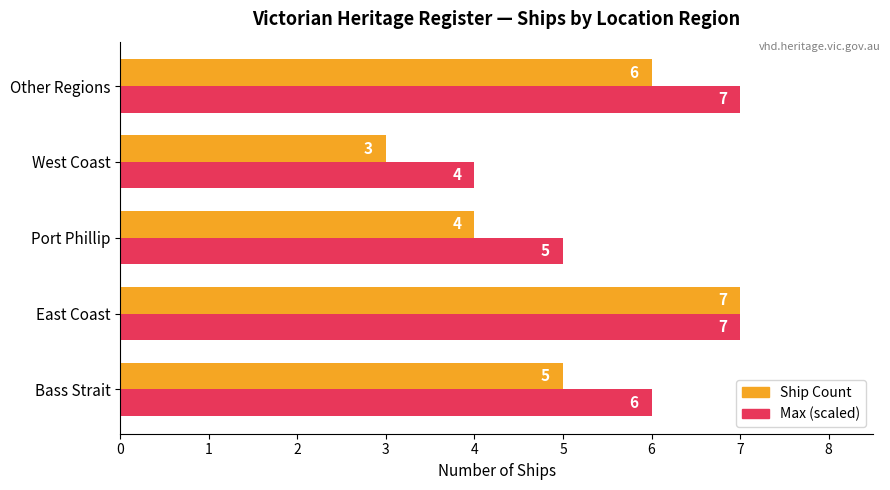

Which category has the lowest value across all series?

West Coast